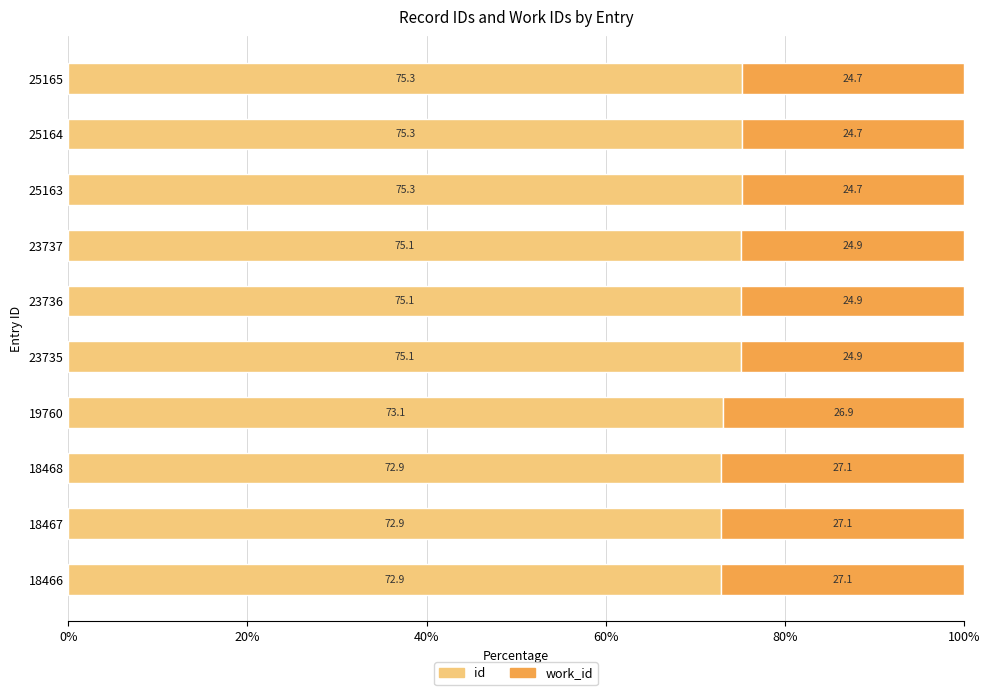

What is the total value across all series at 18466?

100.0